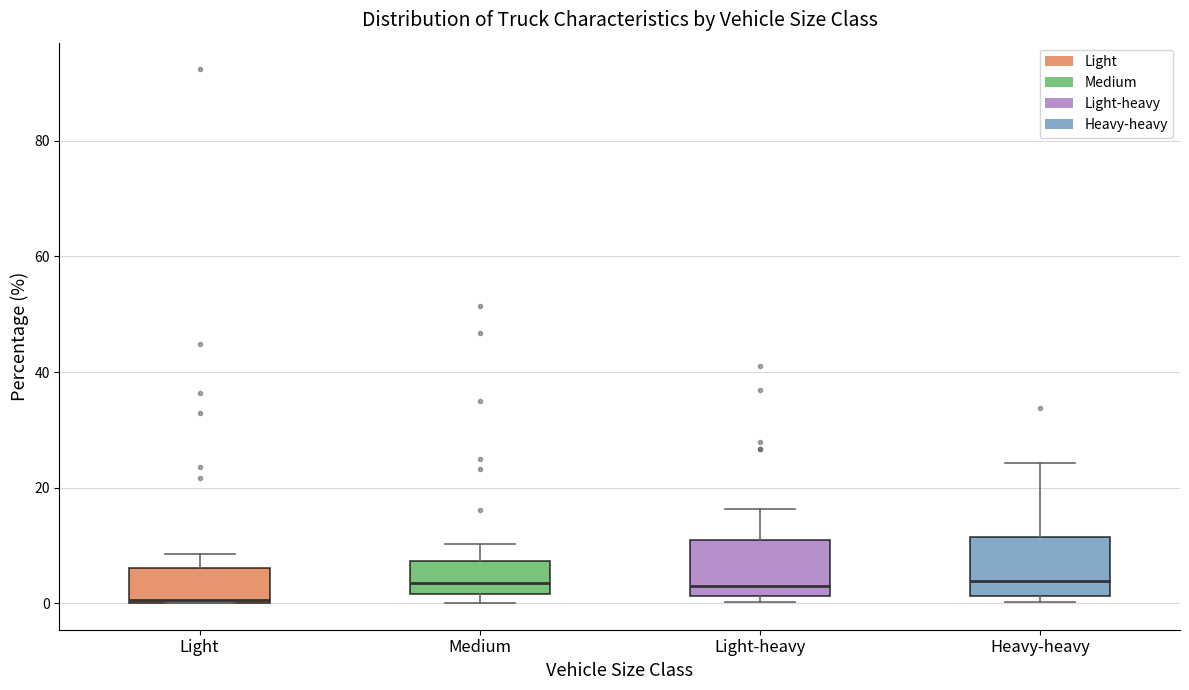

Where does the median line of the box for Medium sit on the y-axis? The values are not printed on the chart, so give them approximately, as read against the axis.

4